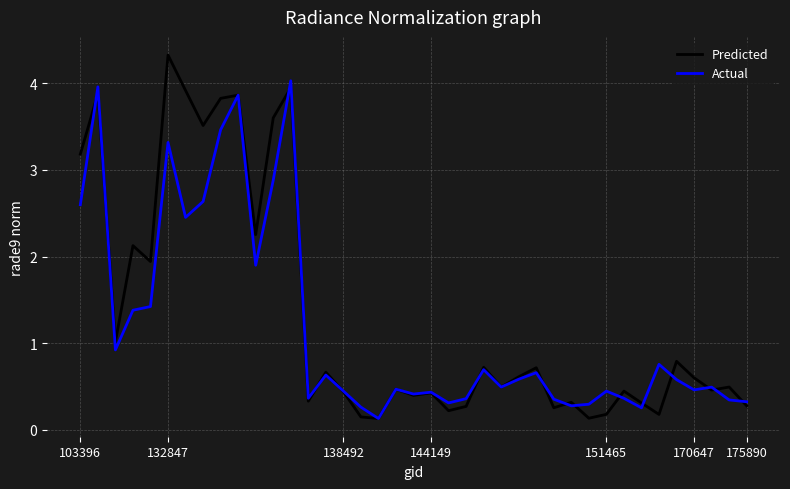

What is the maximum value for Predicted?

4.3